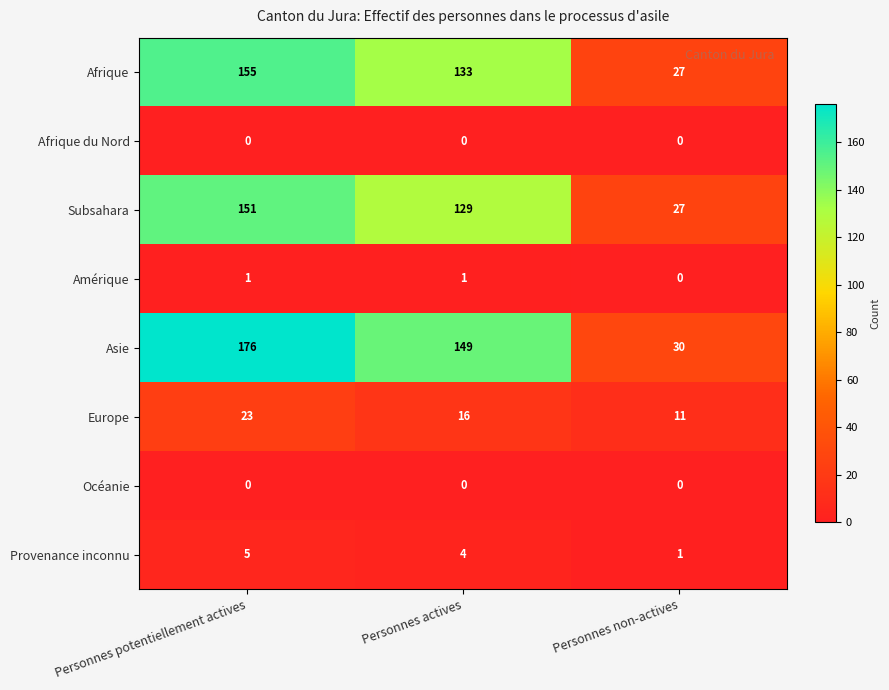

What is the spread (max minus min) of values at Personnes non-actives?

30